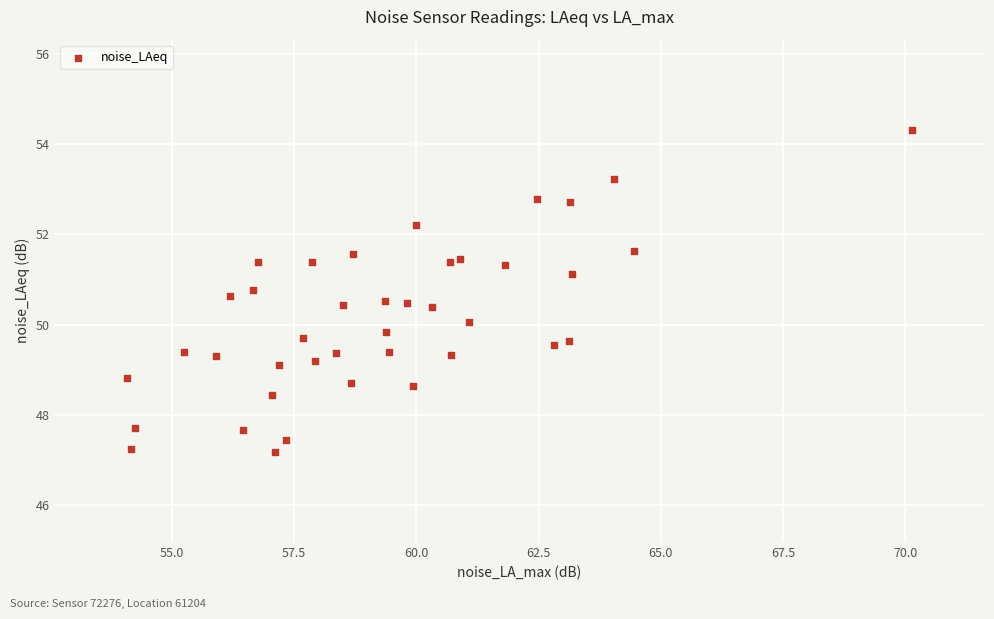

What is the range of Y values (max minus min)?

7.1